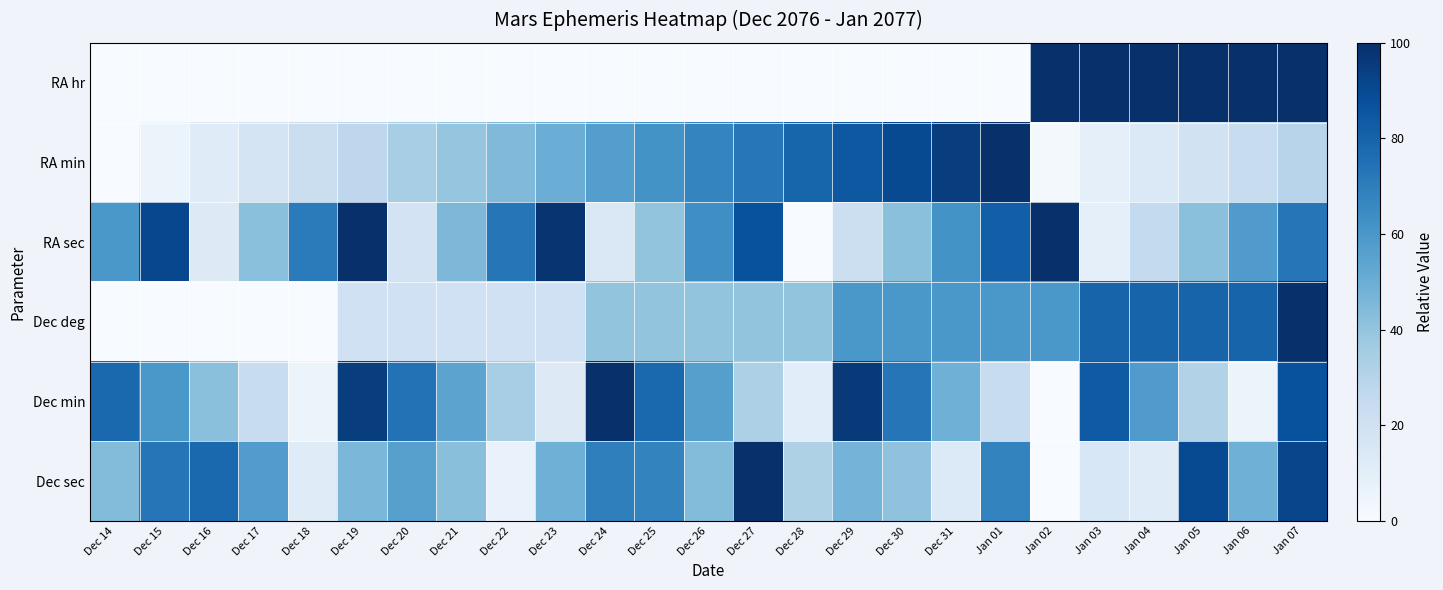

Which series has the largest range (max minus min)?

RA hr